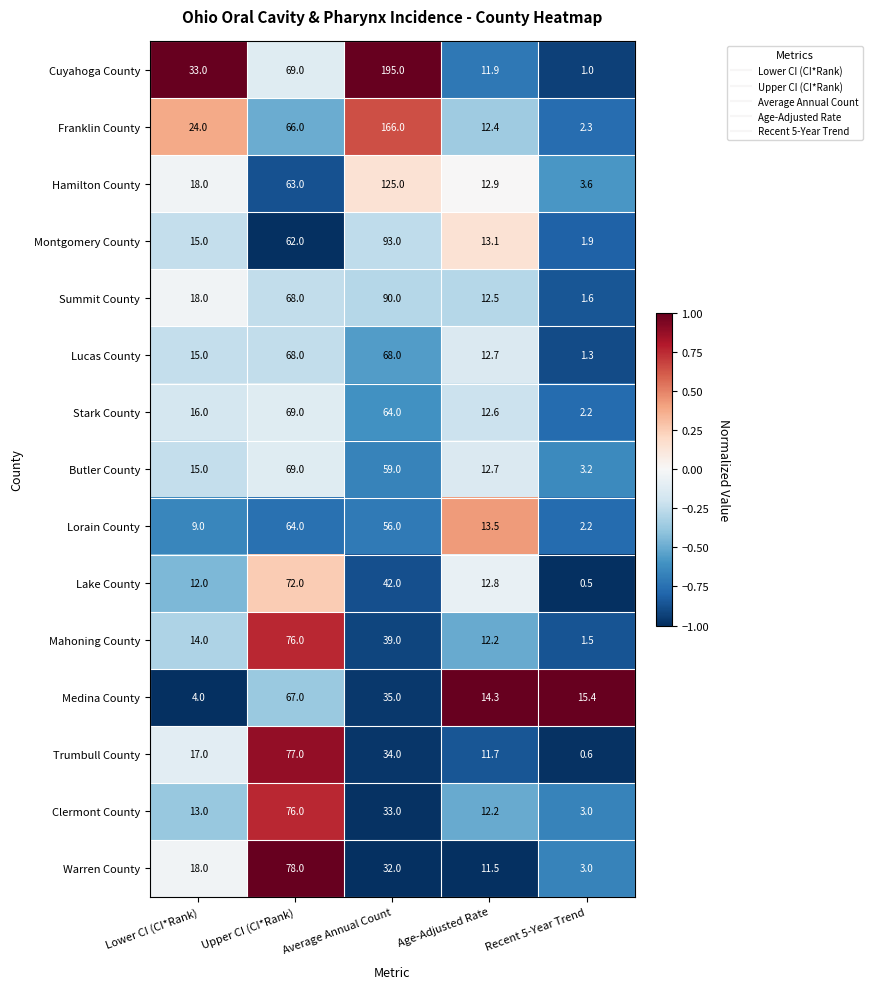

What value does the Lucas County series have at Upper CI (CI*Rank)?

68.0